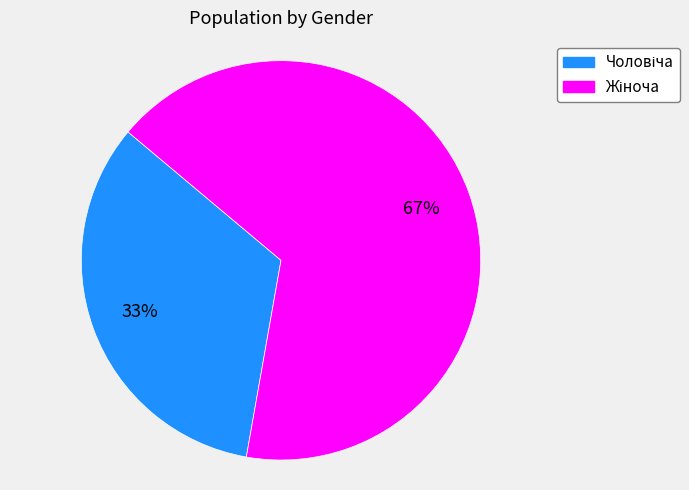

Is there a majority slice in this chart?

Yes